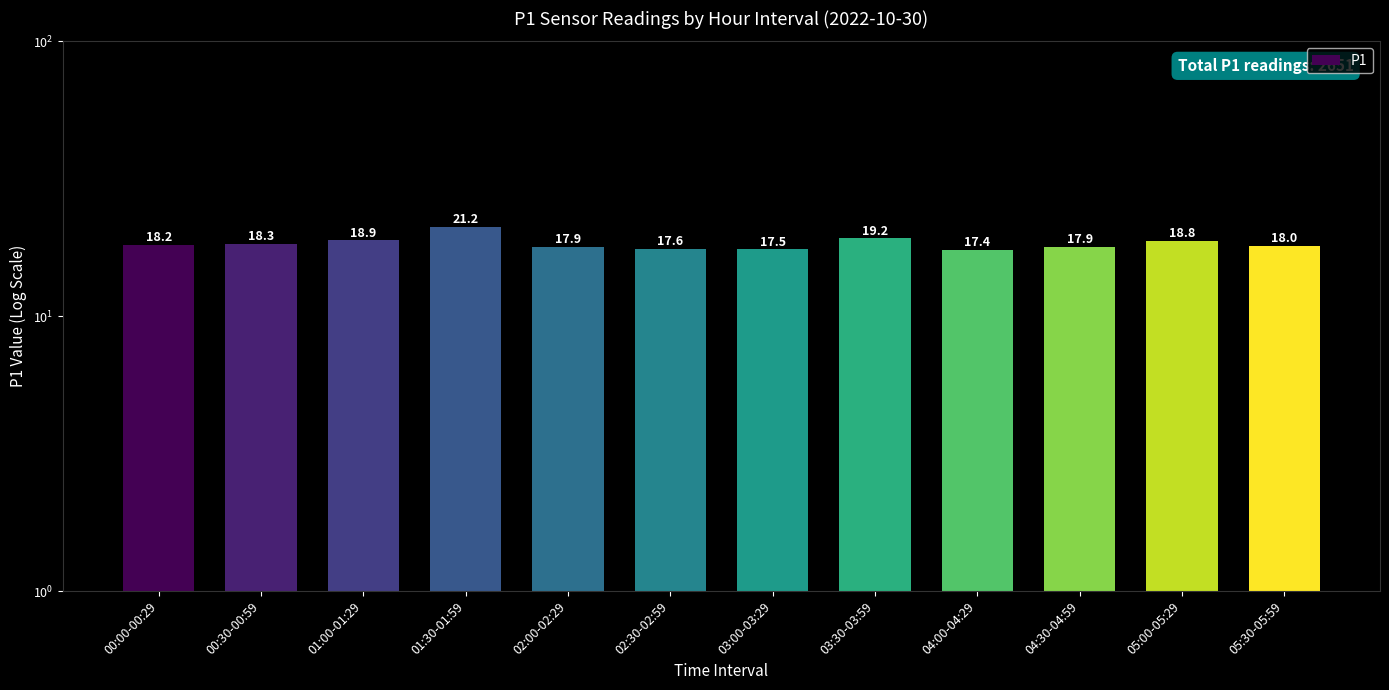

How many data points are less than 18?

5